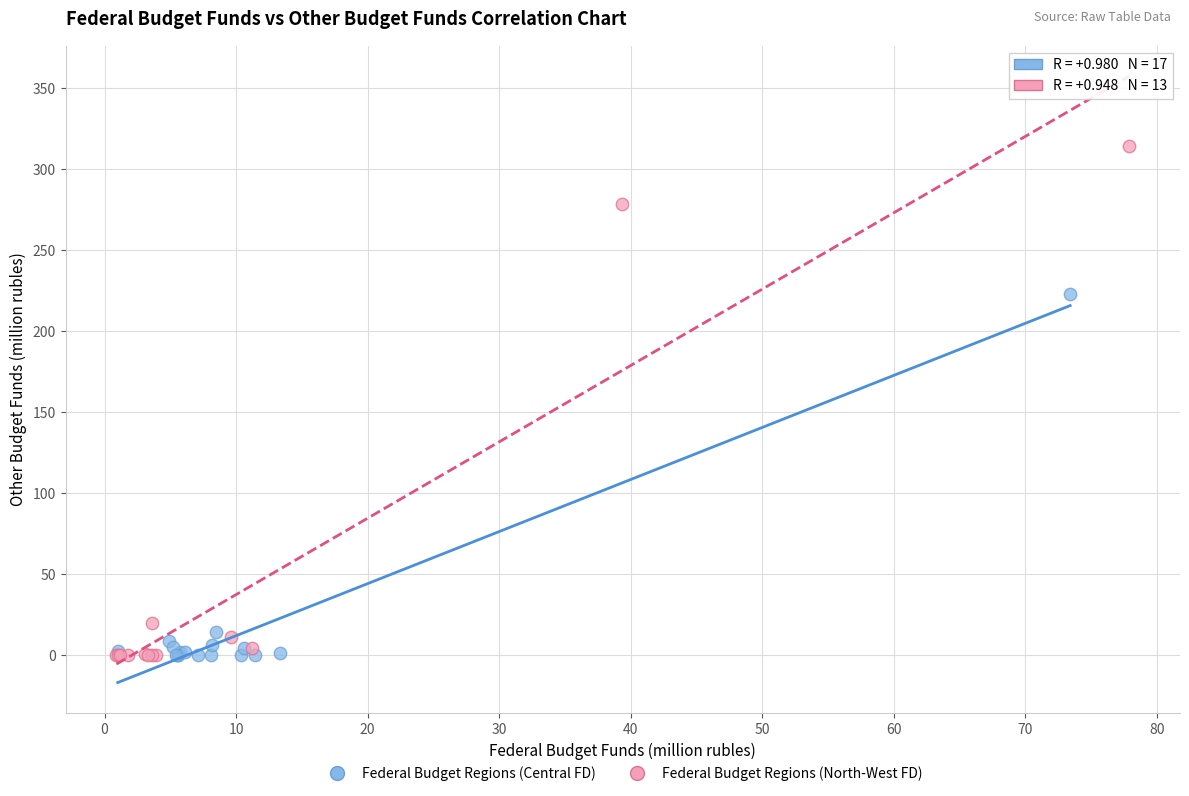

Which series contains the highest Y value?

Federal Budget Regions (North-West FD)